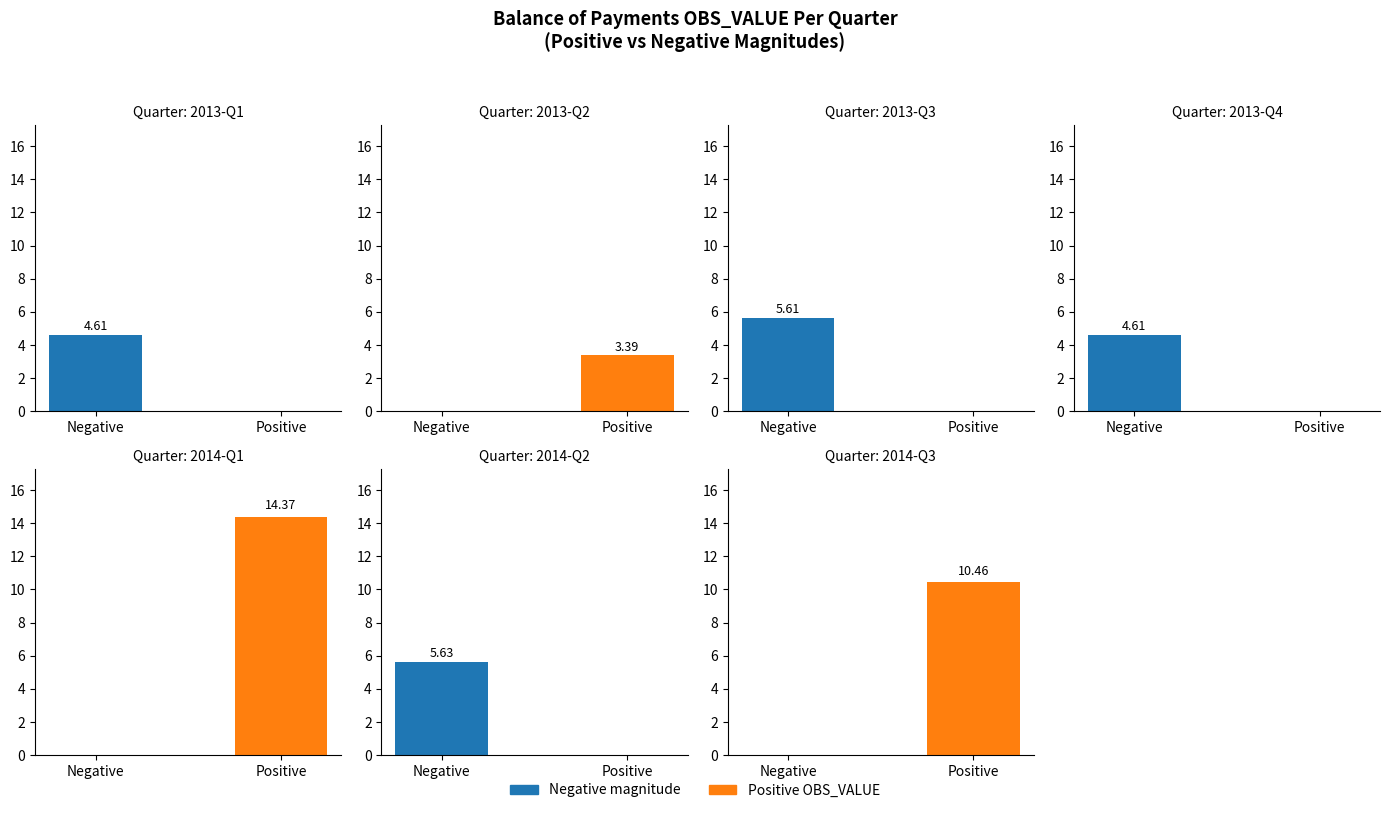

Which series has the widest spread of values?

OBS_VALUE